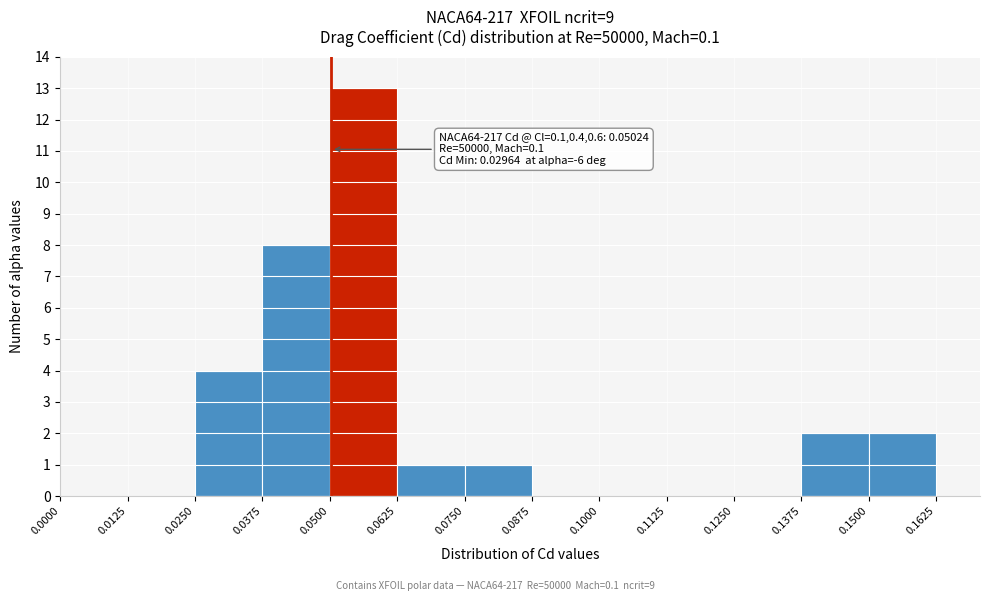

Over which range of the x-axis is the bar tallest?

0.0500 to 0.0625